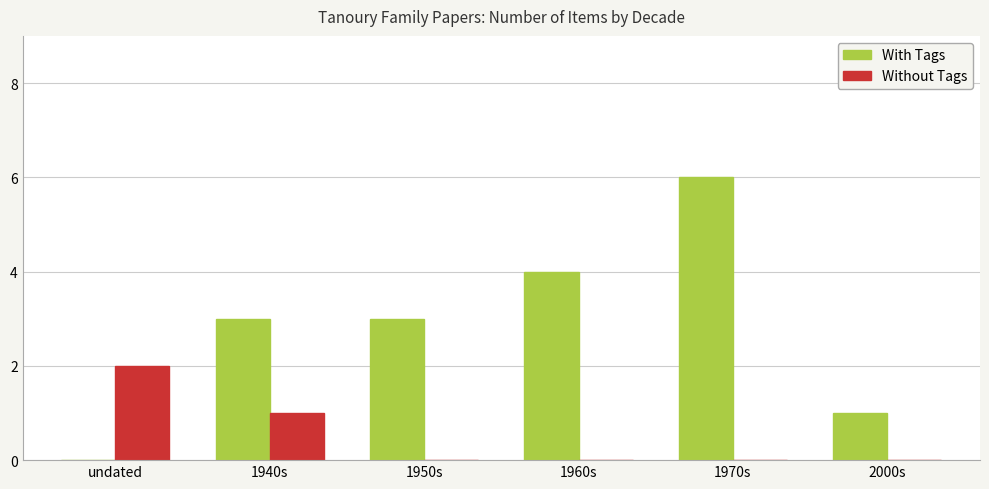

How many values in With Tags are above zero?

5